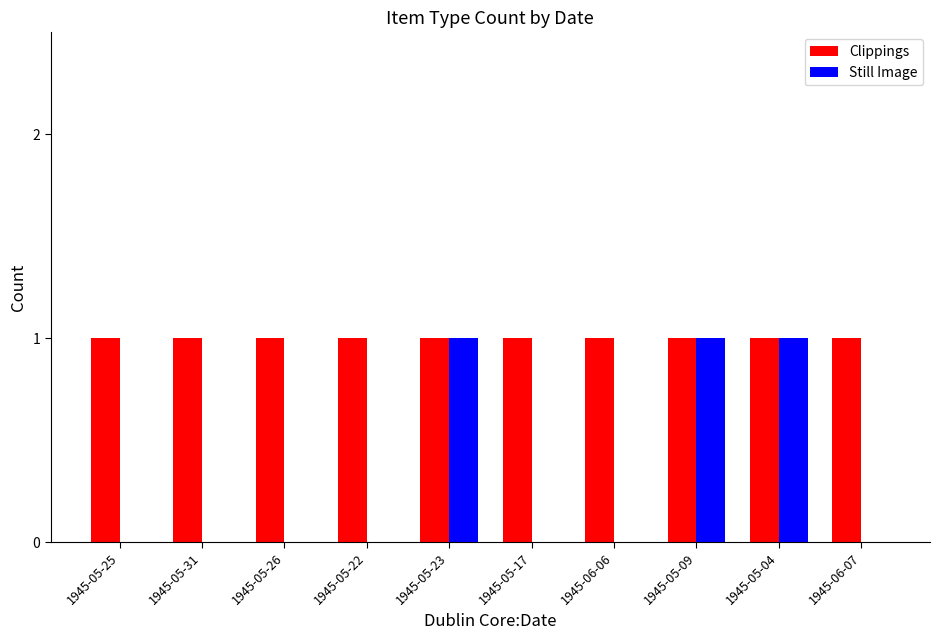

True or false: Clippings has a value of 1 at 1945-05-22.

True